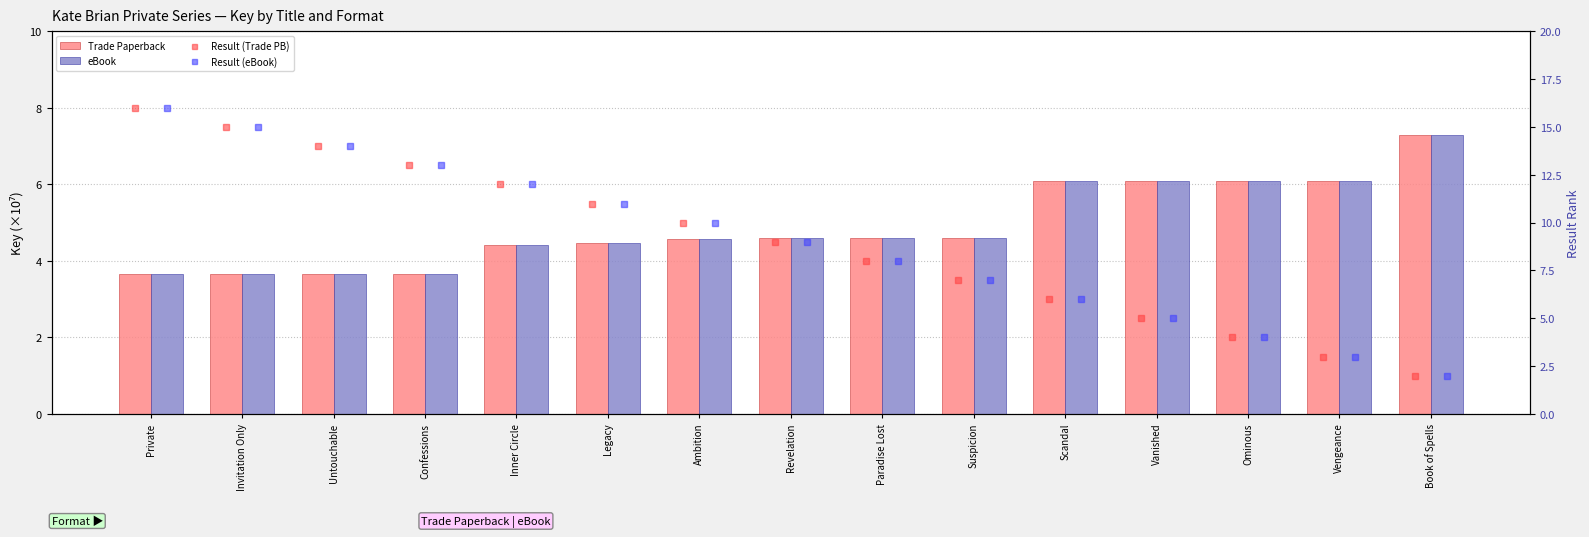

How many data points in Result (eBook) are less than 9?

7